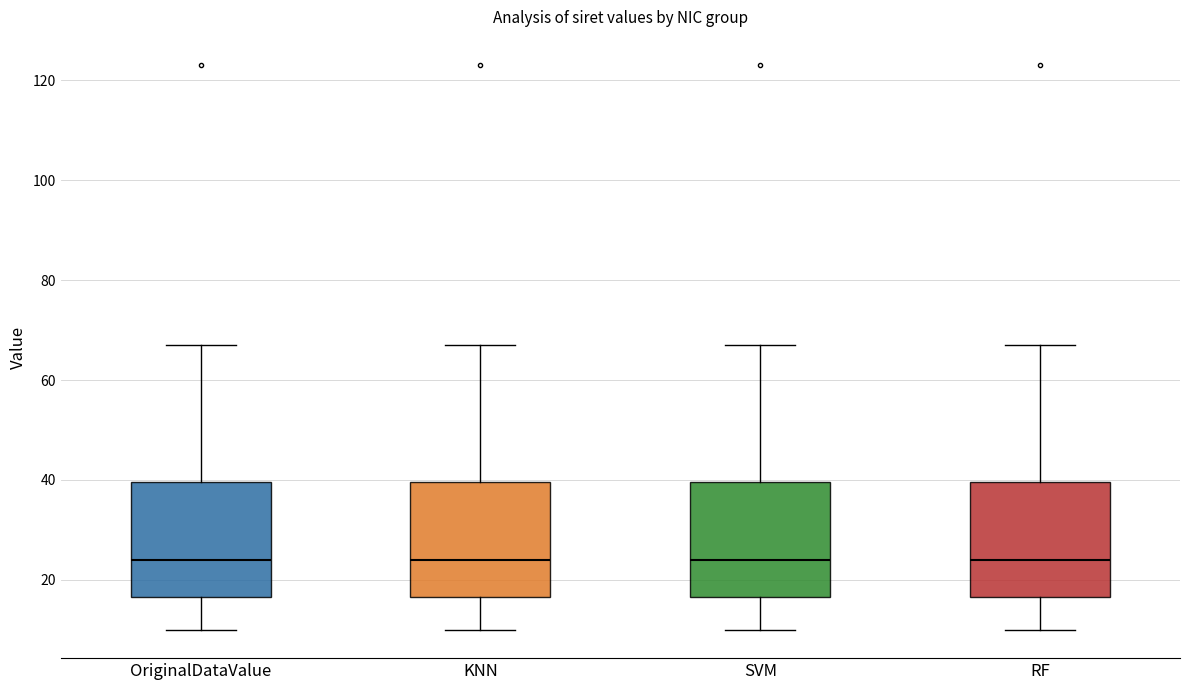

Where is the upper edge of the box for SVM on the y-axis? The values are not printed on the chart, so give them approximately, as read against the axis.

40